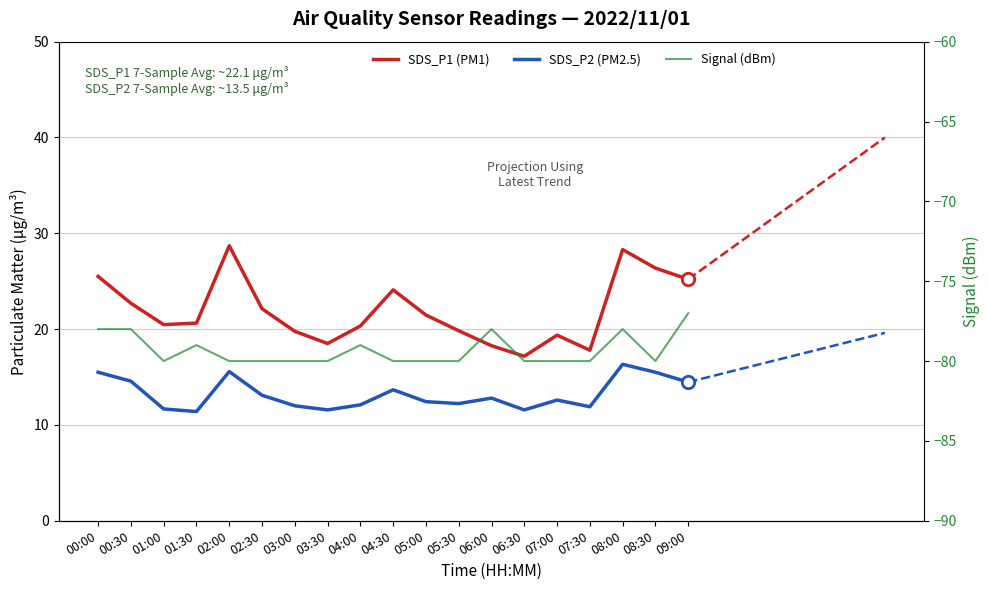

Which series has the widest spread of Y values?

SDS_P1